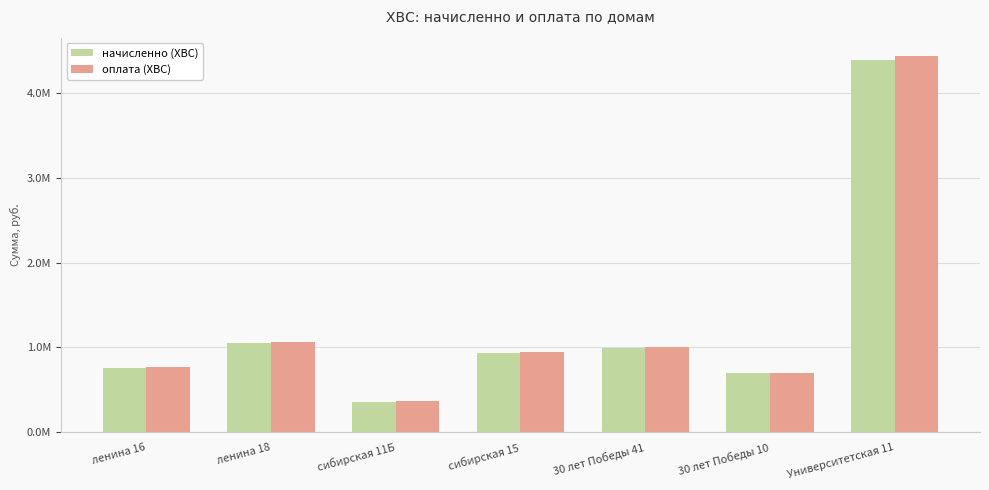

What are all the series names shown in the legend?

начисленно (ХВС), оплата (ХВС)